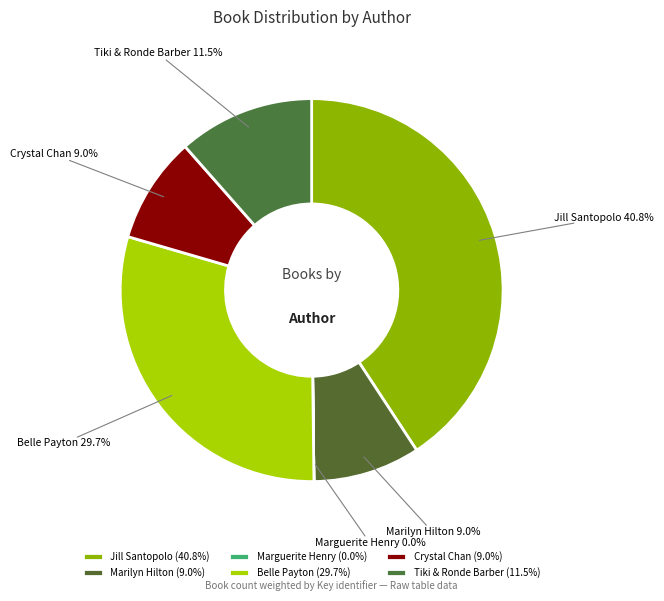

Approximately how many times larger is the value at Marilyn Hilton compared to Tiki & Ronde Barber?

0.8